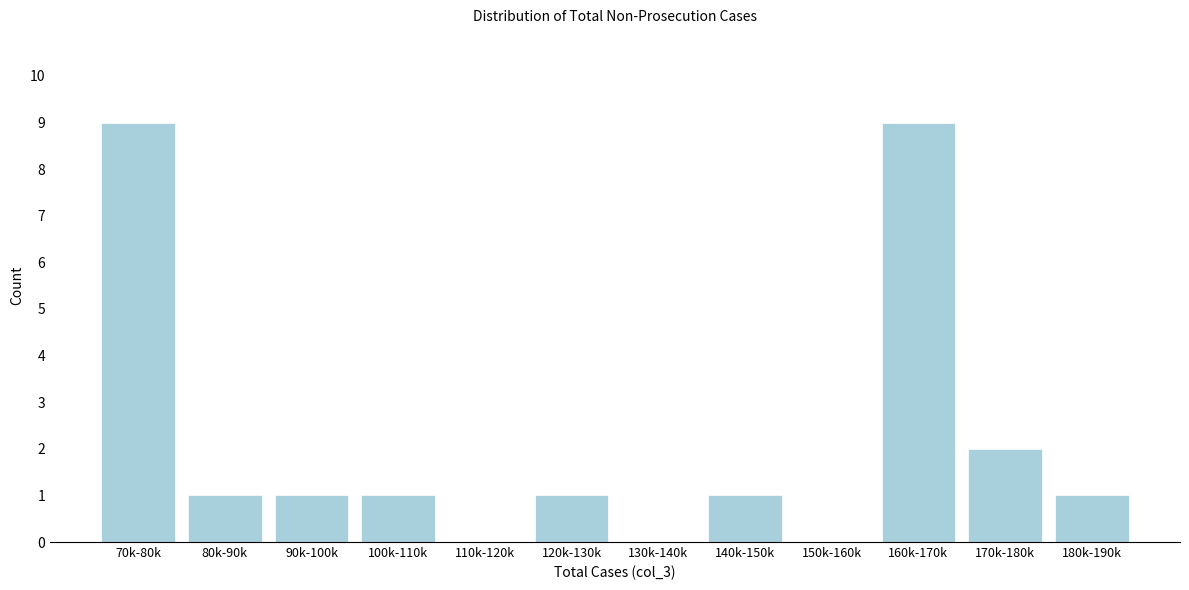

Where is the data nearest to the value 4?

170k-180k